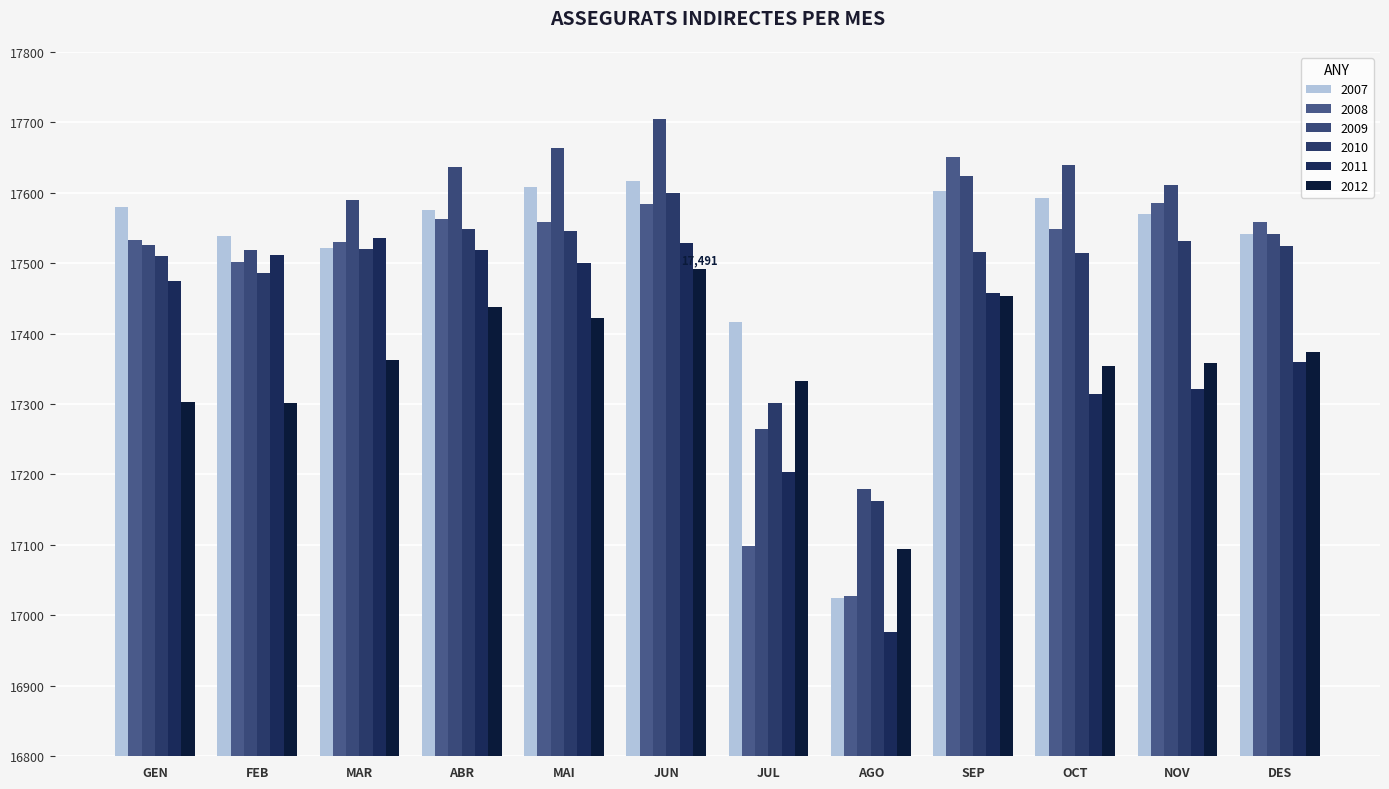

Which series has the largest total across all categories?

2009